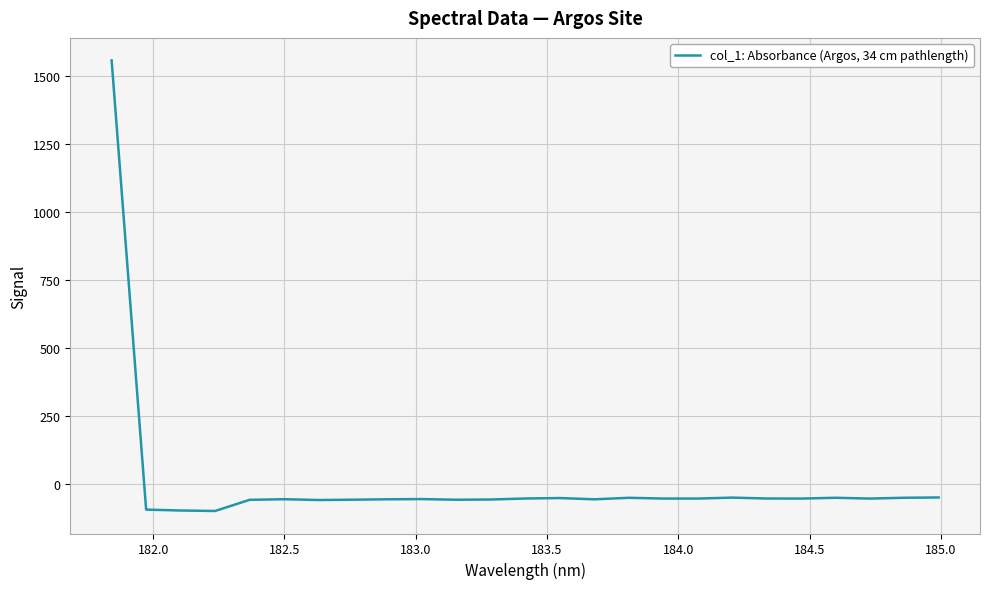

What is the smallest value displayed?

-100.6